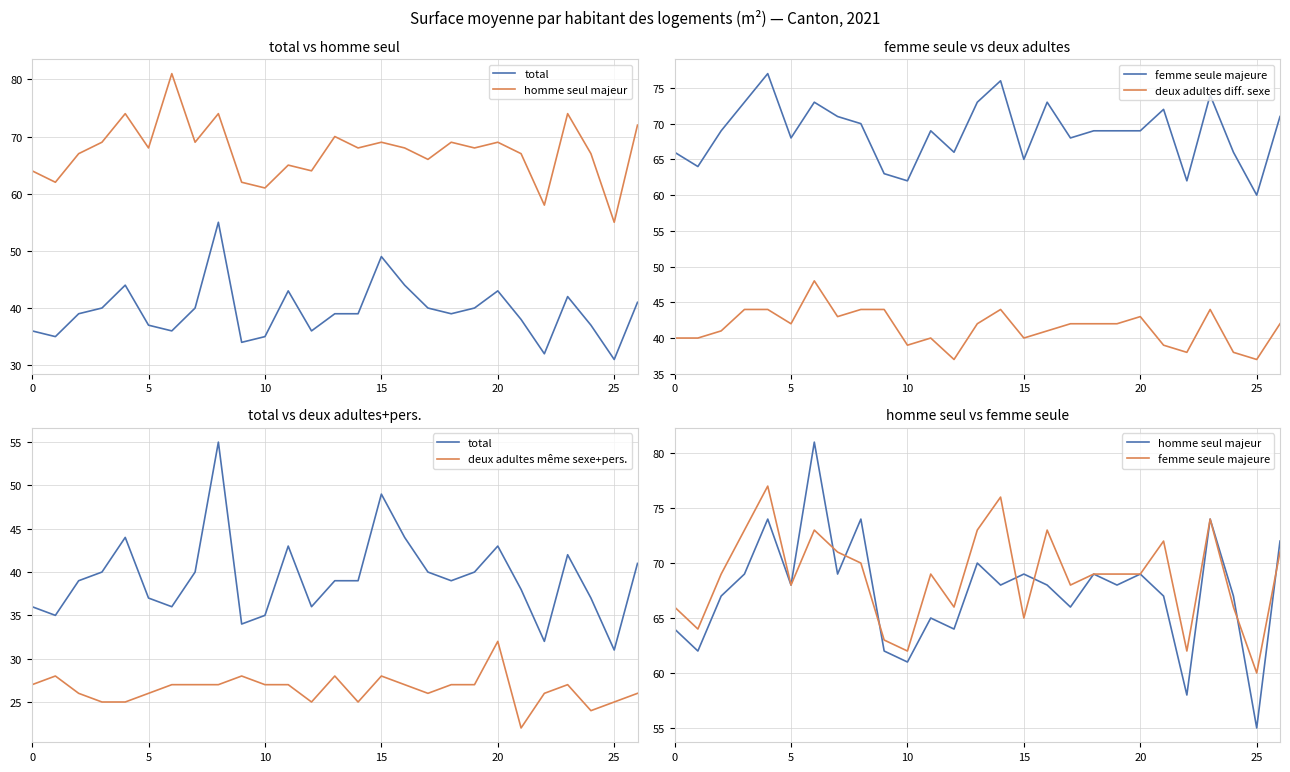

Is it true that homme seul majeur equals 22 at 0?

False